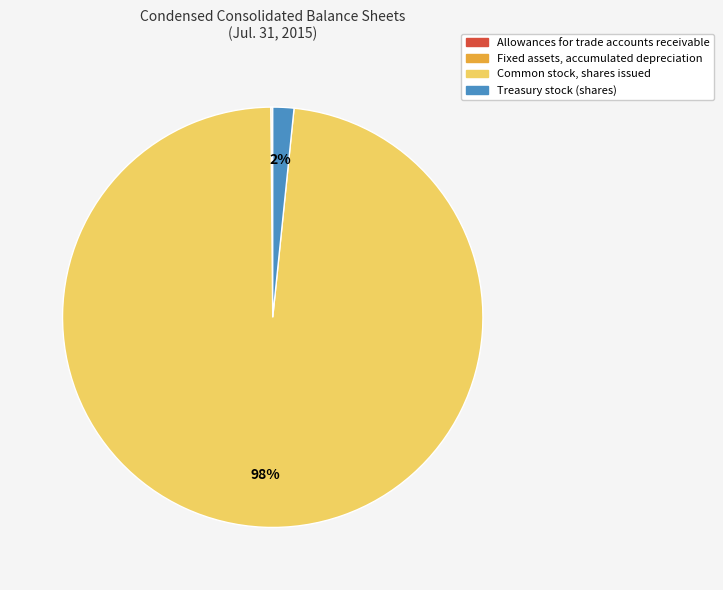

Which category has the biggest portion of the pie?

Common stock, shares issued